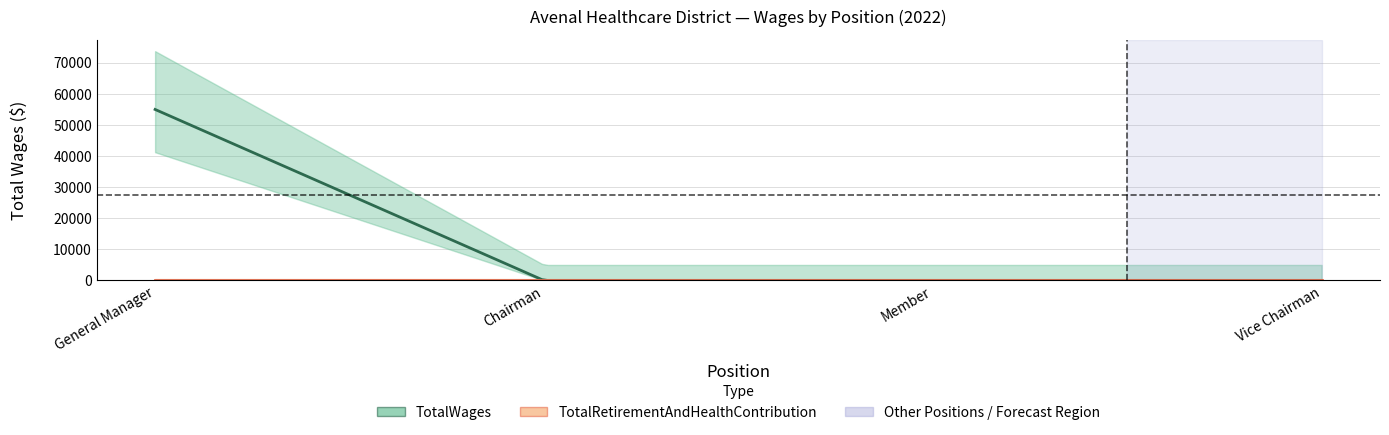

What is the maximum value shown in the chart?

54992